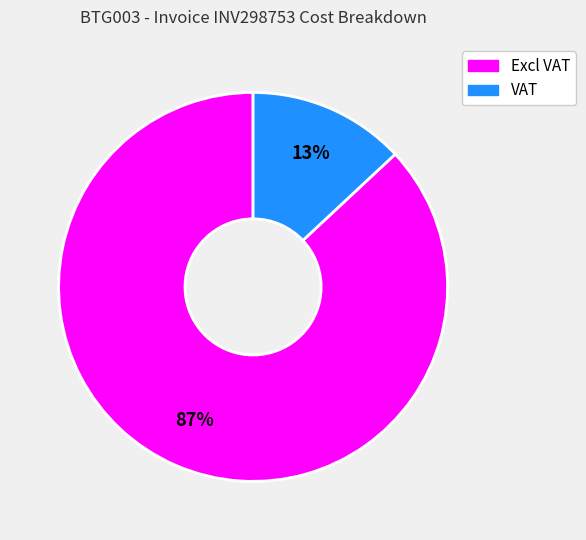

To the nearest percent, what is the average slice percentage?

50%